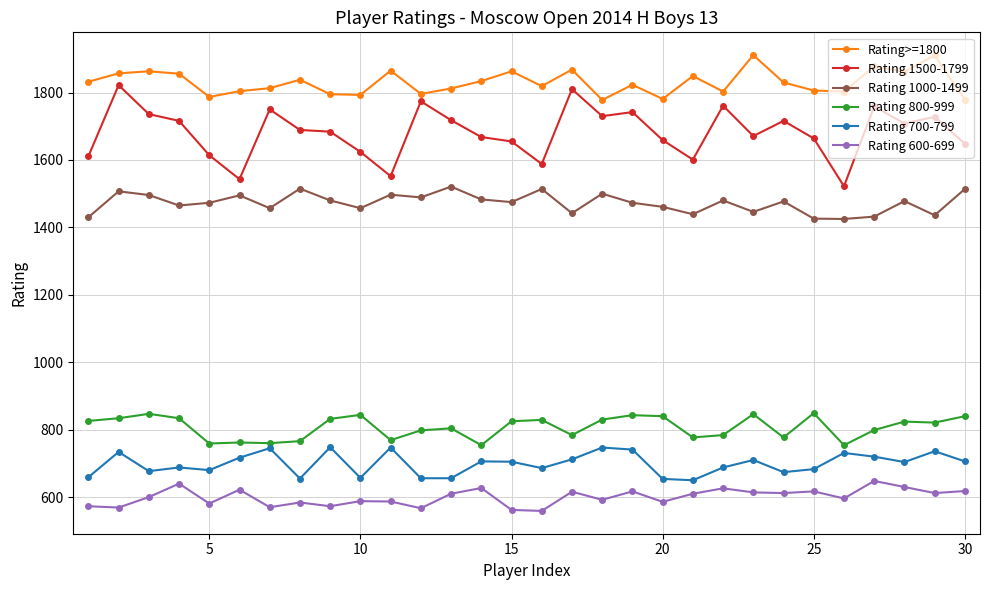

How many lines are shown in the chart?

6